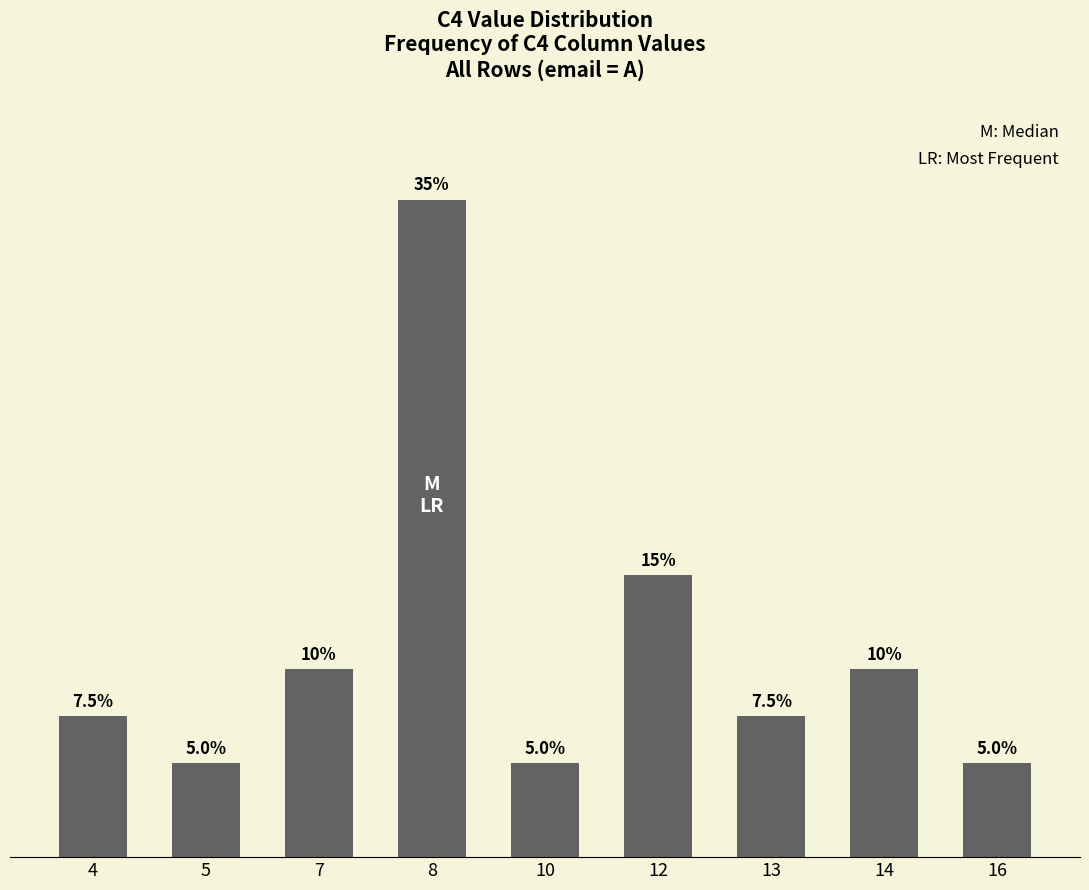

Reading left to right, what are all the values shown in this chart?

7.5	5.0	10.0	35.0	5.0	15.0	7.5	10.0	5.0